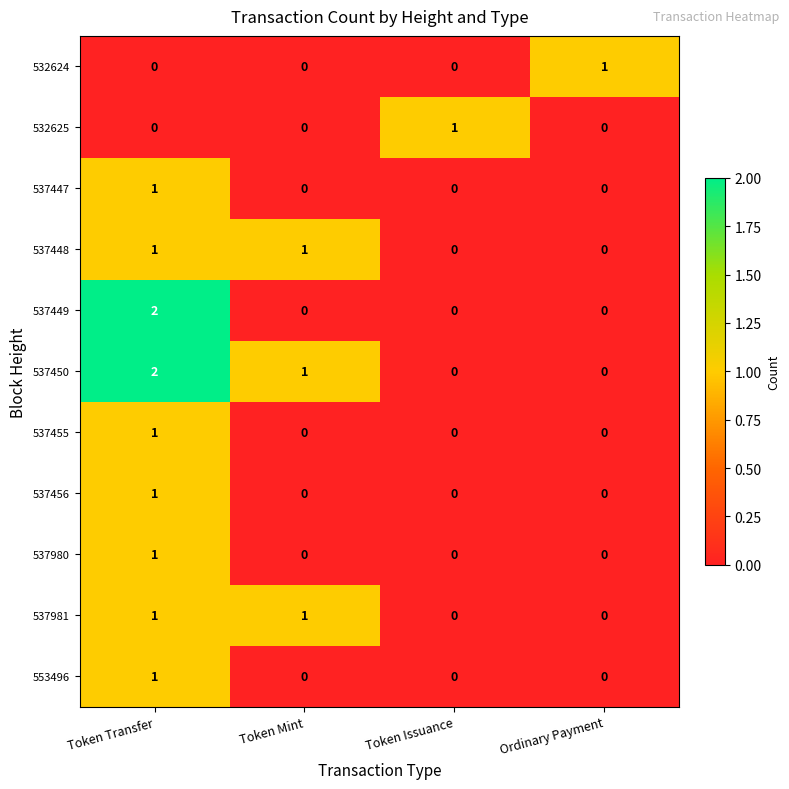

What is the sum of all 537450 values?

3